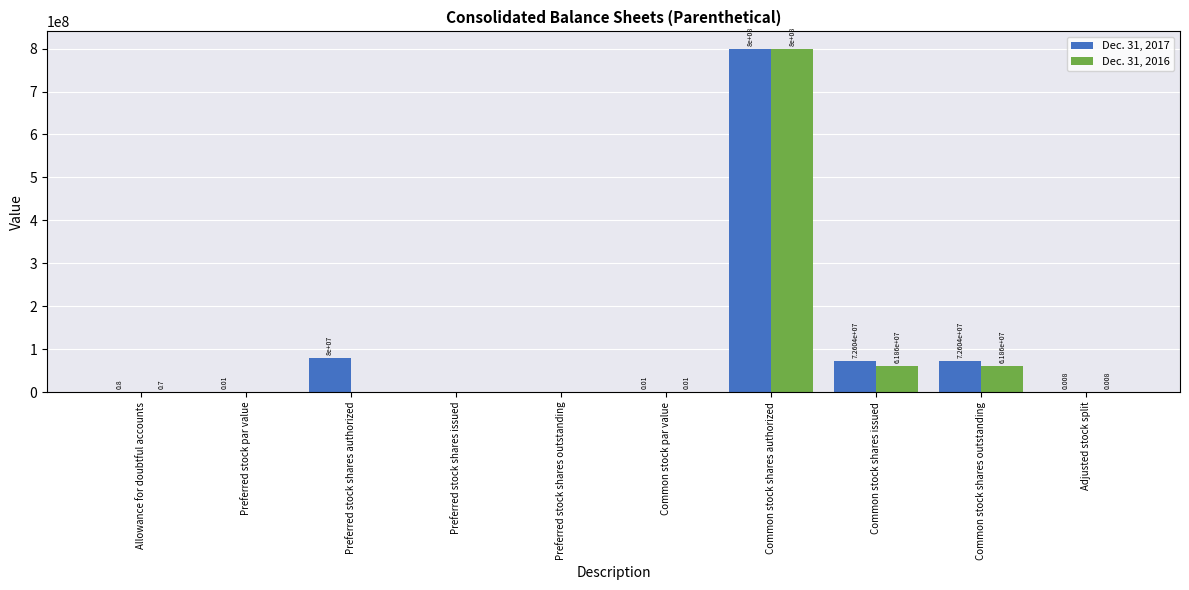

What is the difference between the Dec. 31, 2017 values at Preferred stock shares authorized and Common stock shares outstanding?

7396000.0